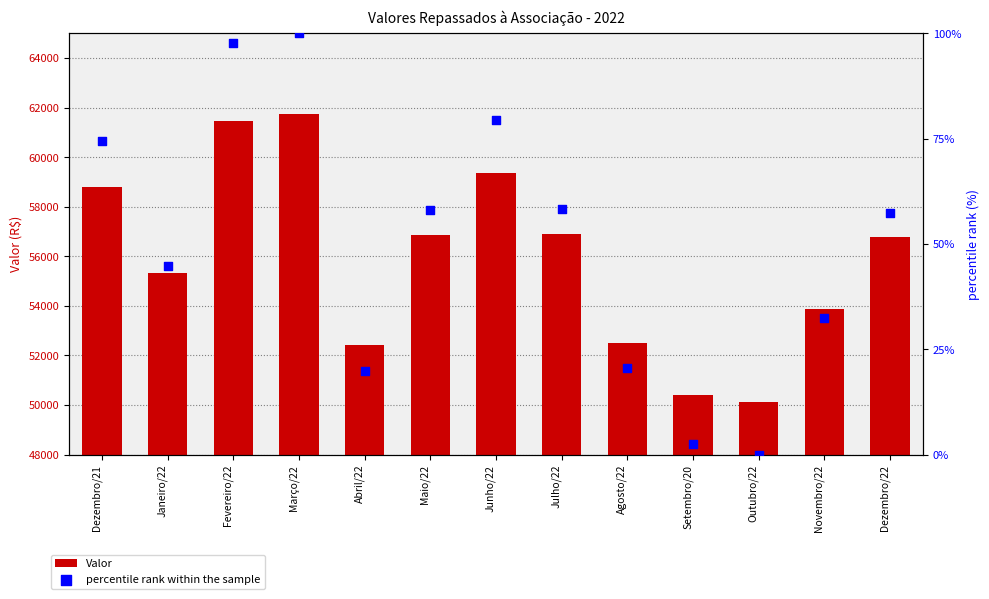

What is the total value across all series at Março/22?

61840.6